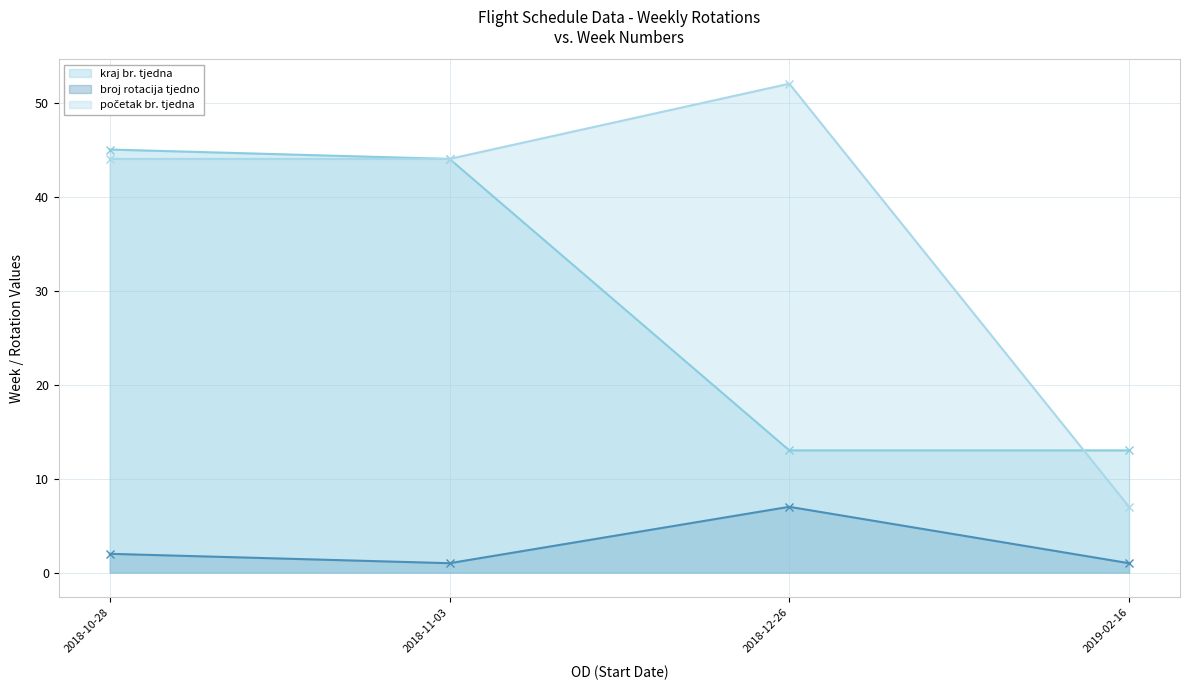

At which category is the sum across all series the highest?

2018-10-28